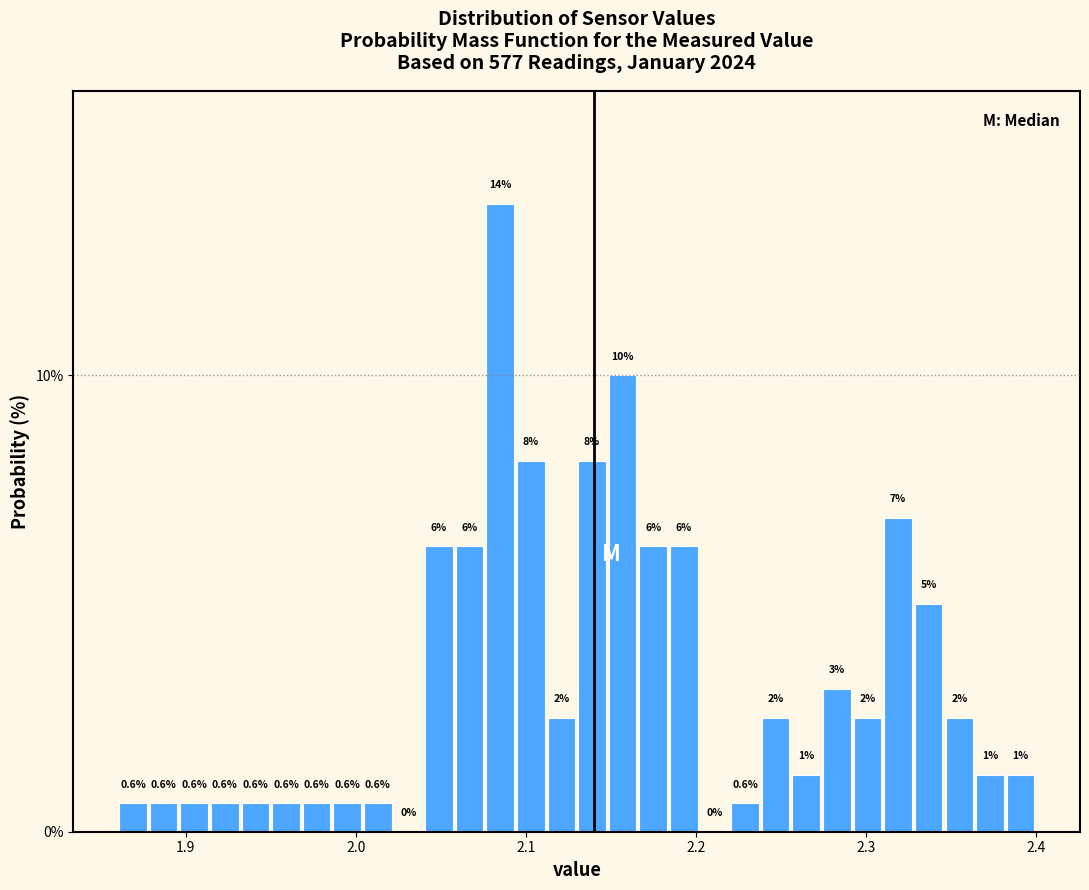

Read against the x-axis, roughly where is the centre of the tallest bar?

2.09